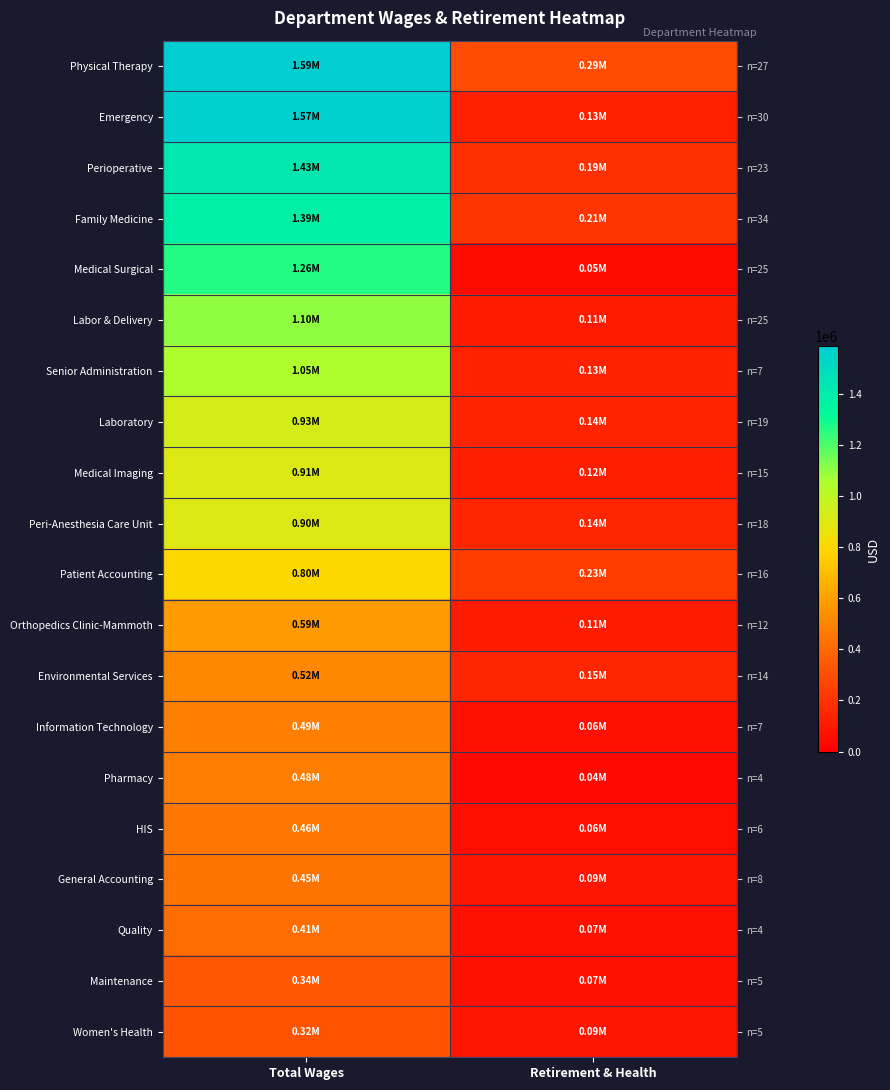

At which category is the sum across all series the highest?

Total Wages